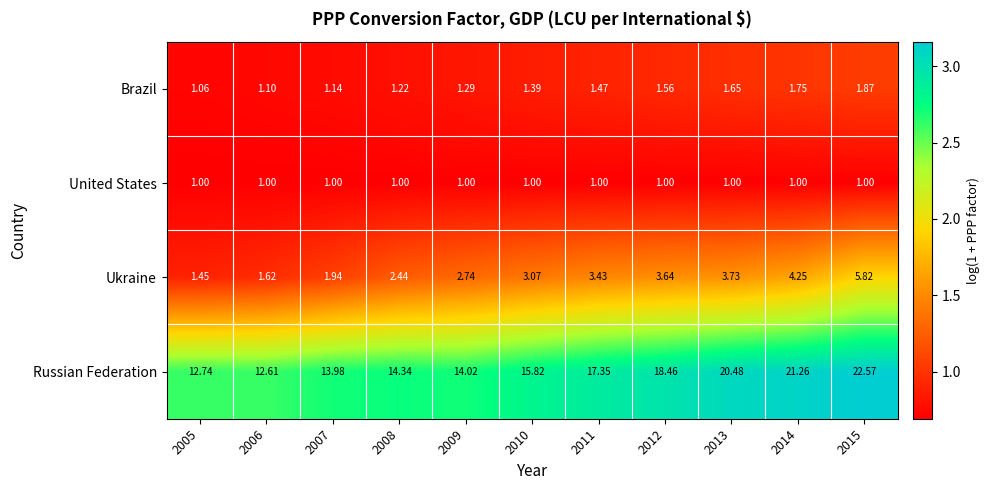

What is the total value across all series at 2013?

26.9